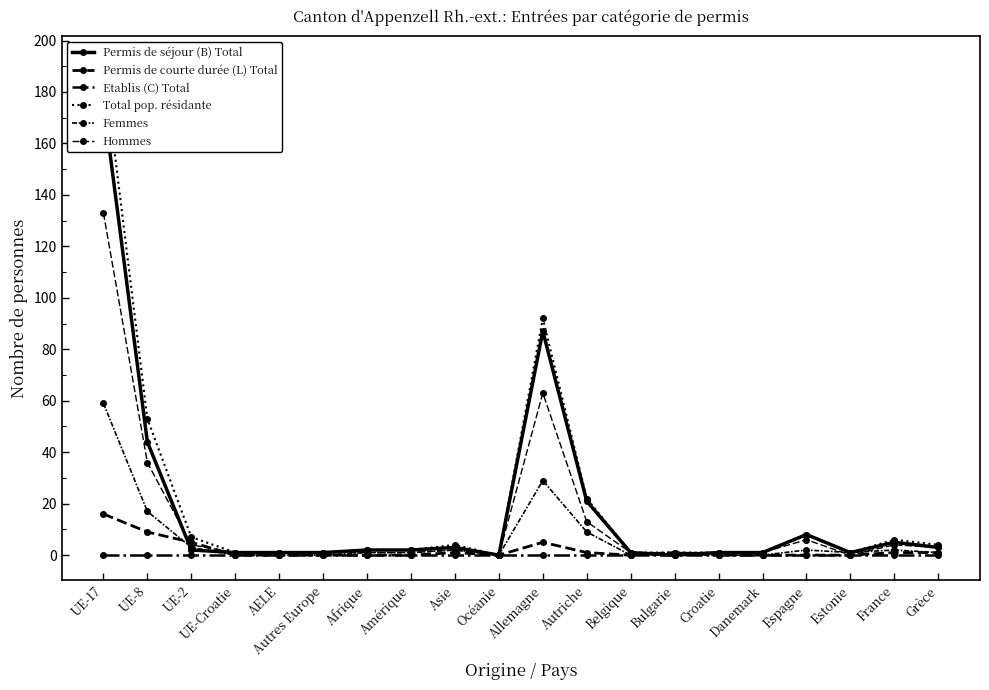

Rank the series by their maximum value, from lowest to highest.

Etablis (C) Total, Permis de courte durée (L) Total, Femmes, Hommes, Permis de séjour (B) Total, Total pop. résidante